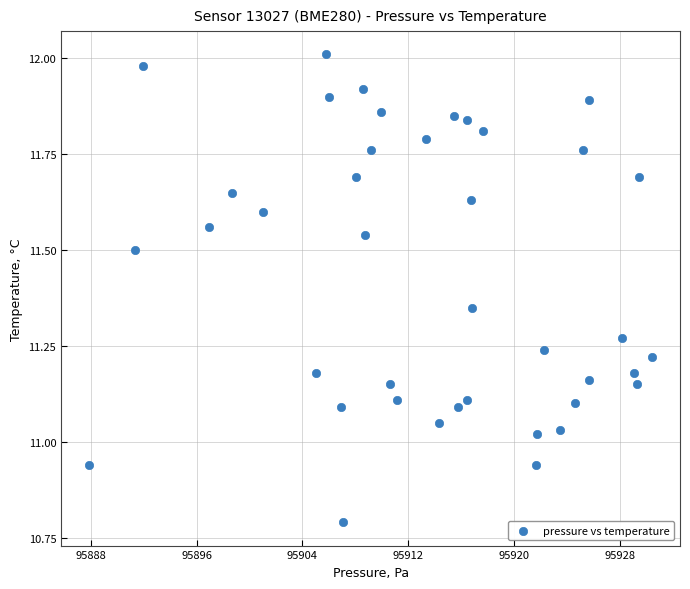

What is the range of Y values (max minus min)?

1.2